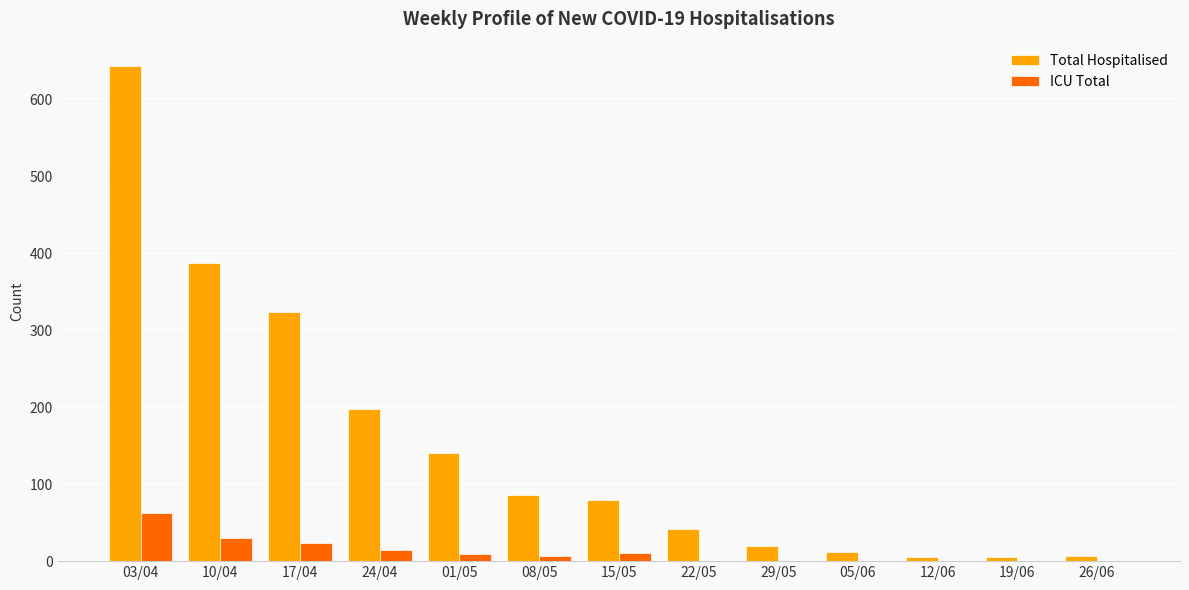

How many groups of bars are there?

13